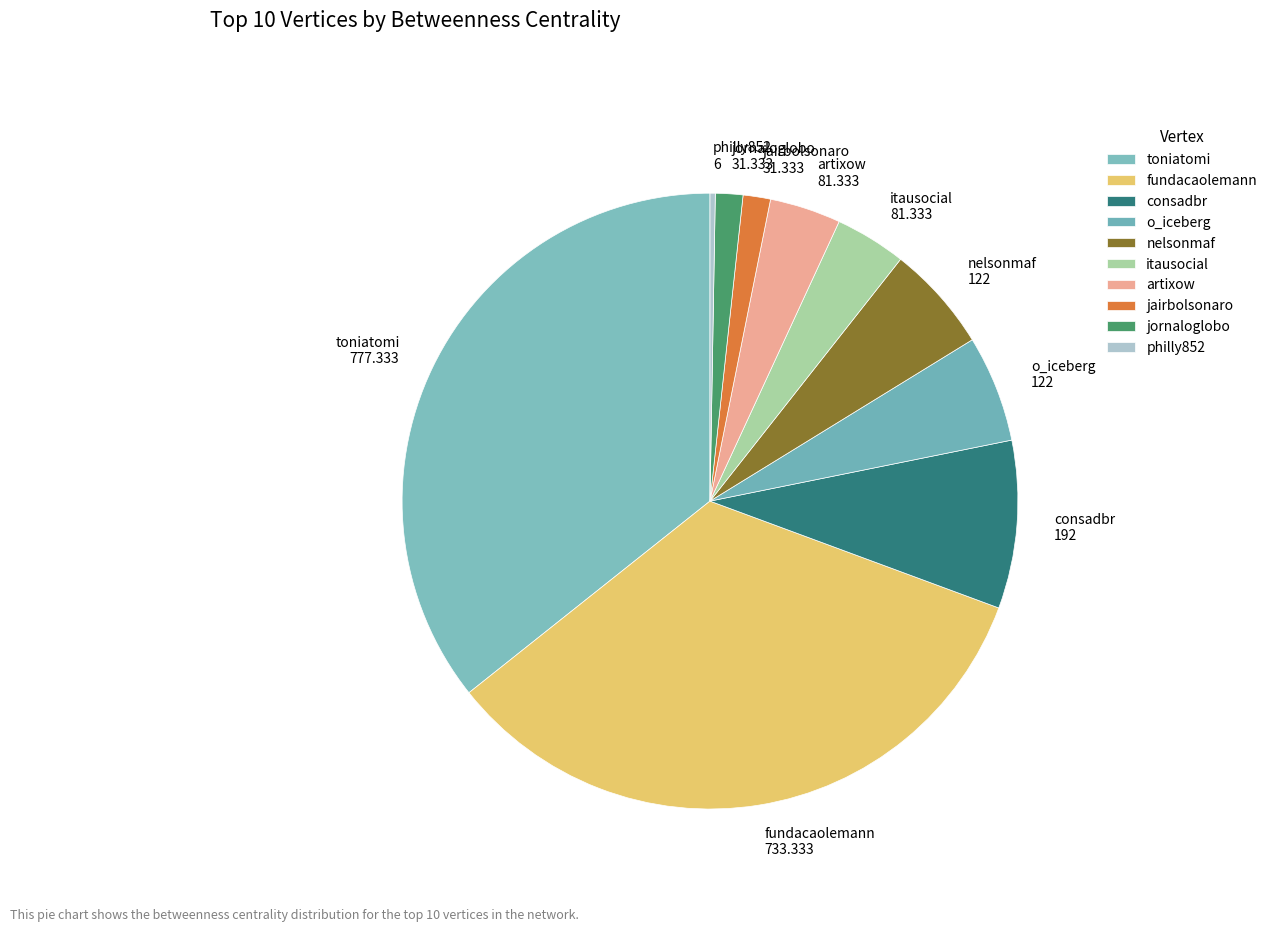

Which slice is the largest?

toniatomi